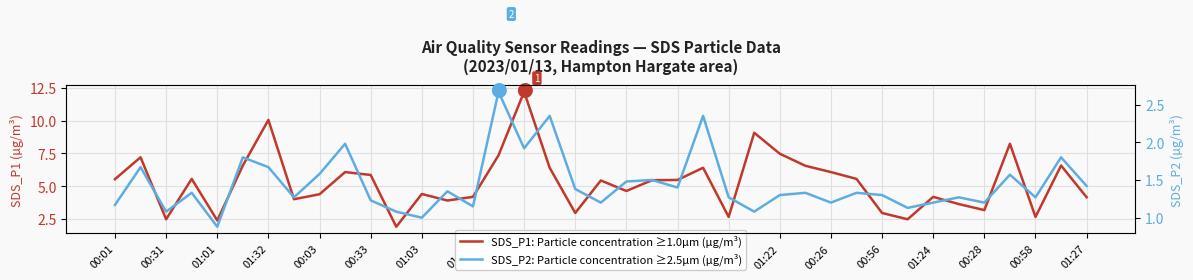

Rank the series by their average value, from lowest to highest.

SDS_P2: Particle concentration ≥2.5µm (µg/m³), SDS_P1: Particle concentration ≥1.0µm (µg/m³)